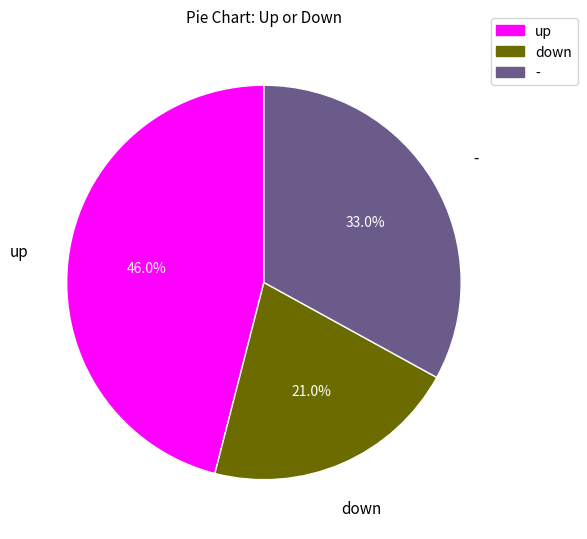

Which slice is the smallest?

down